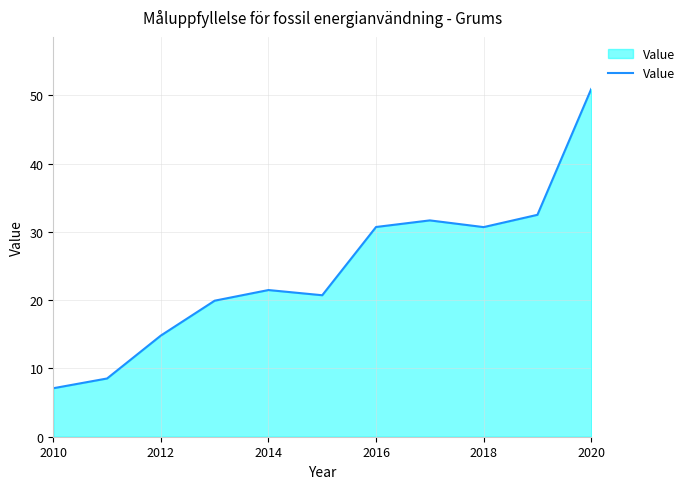

What is the difference between the maximum and minimum values?

43.8